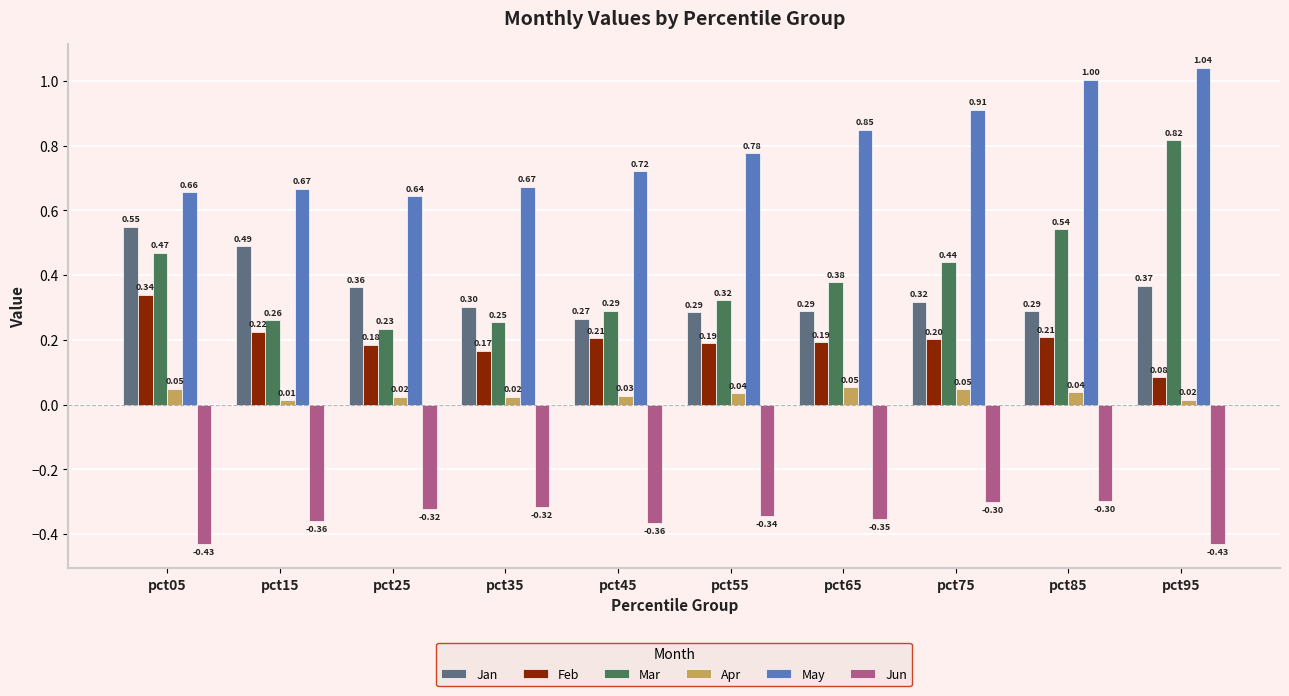

At which category is the sum across all series the highest?

pct95